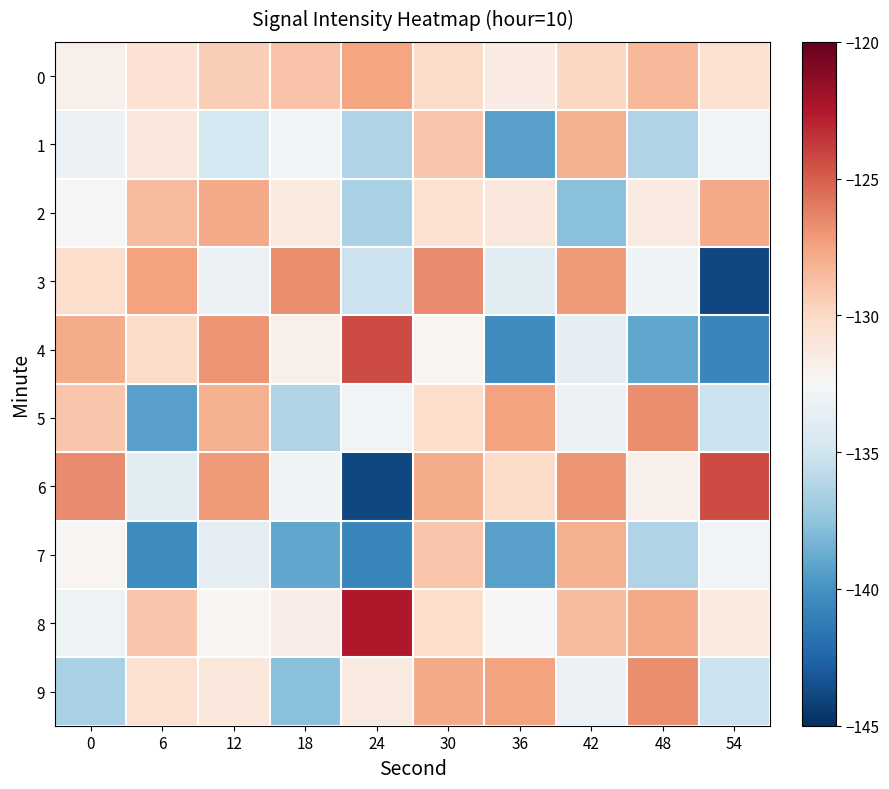

Rank the series by their maximum value, from lowest to highest.

1, 7, 2, 0, 5, 9, 3, 4, 6, 8